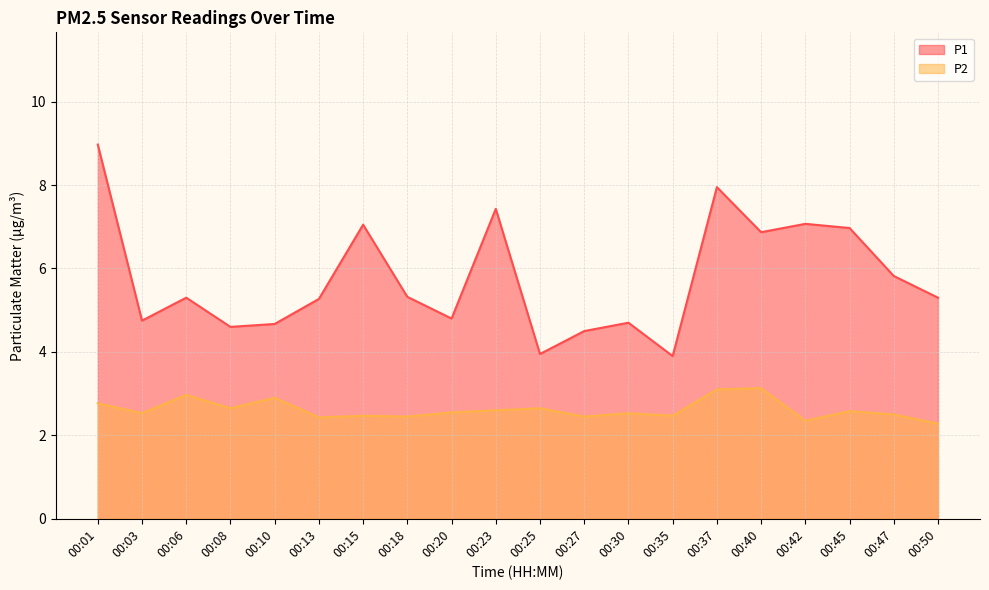

Reading right to left, list all the values displayed in this chart.

P1: 00:50=5.3	00:47=5.8	00:45=7.0	00:42=7.1	00:40=6.9	00:37=8.0	00:35=3.9	00:30=4.7	00:27=4.5	00:25=4.0	00:23=7.4	00:20=4.8	00:18=5.3	00:15=7.0	00:13=5.3	00:10=4.7	00:08=4.6	00:06=5.3	00:03=4.8	00:01=9.0
P2: 00:50=2.3	00:47=2.5	00:45=2.6	00:42=2.4	00:40=3.1	00:37=3.1	00:35=2.5	00:30=2.5	00:27=2.5	00:25=2.6	00:23=2.6	00:20=2.5	00:18=2.5	00:15=2.5	00:13=2.4	00:10=2.9	00:08=2.6	00:06=3.0	00:03=2.5	00:01=2.8